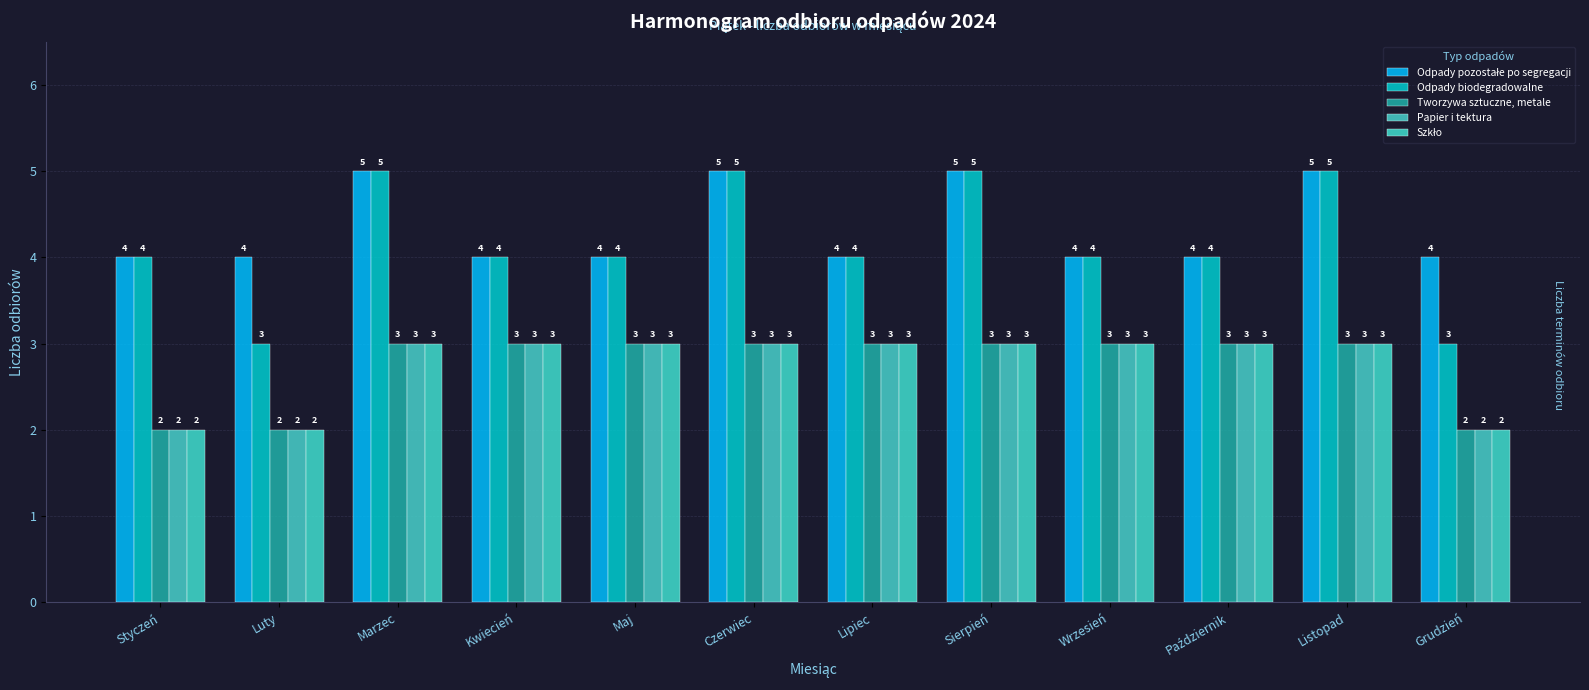

Count the number of data series in this chart.

5